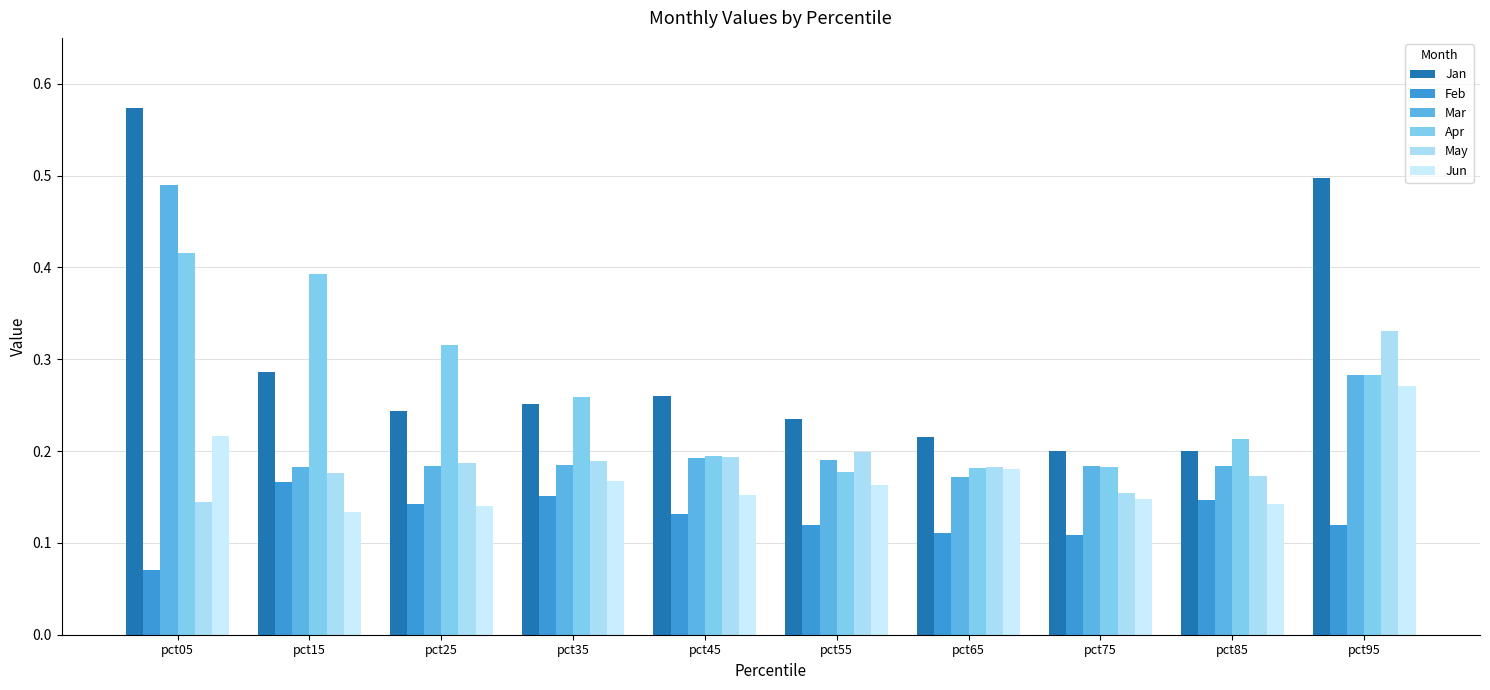

Rank the categories by May value from lowest to highest.

pct05, pct75, pct85, pct15, pct65, pct25, pct35, pct45, pct55, pct95